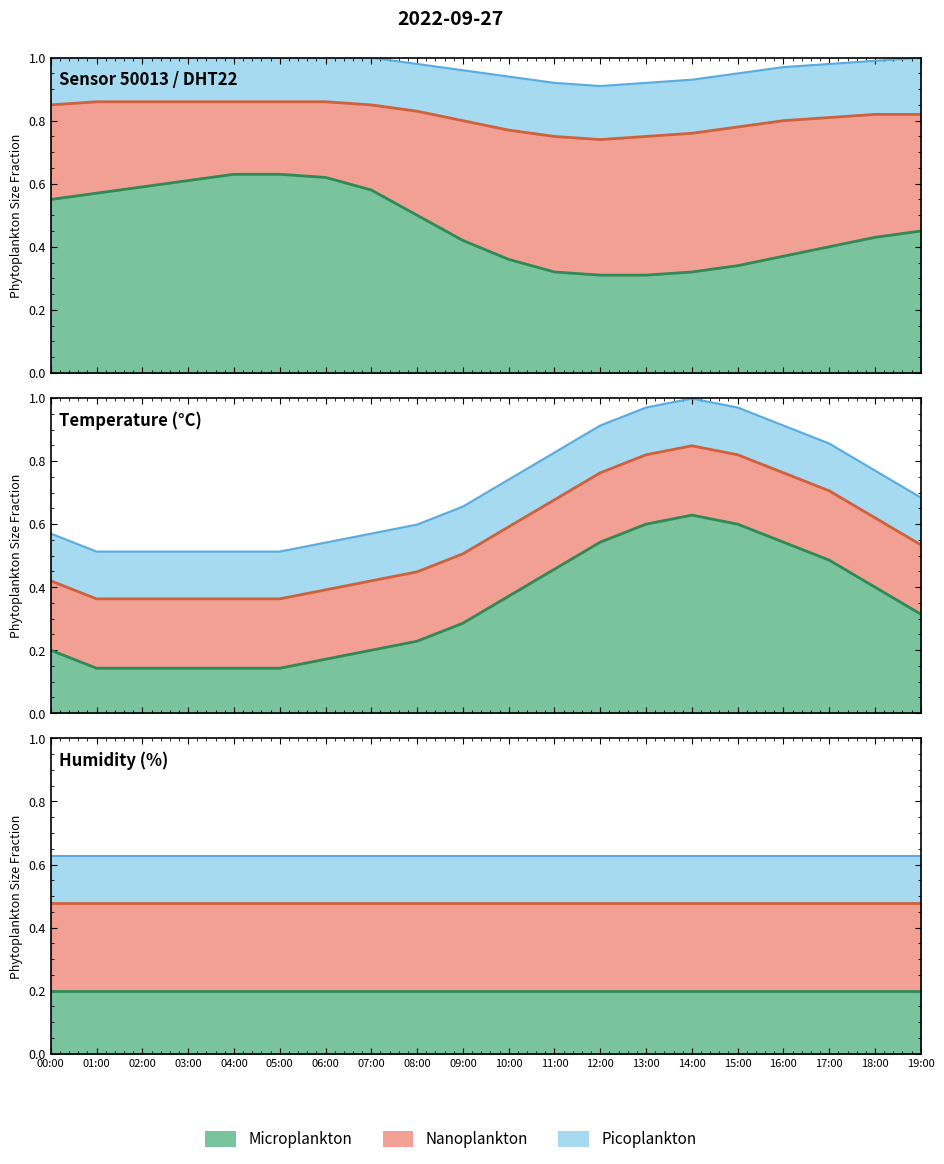

What is the change in value from 17:00 to 19:00?

-0.2